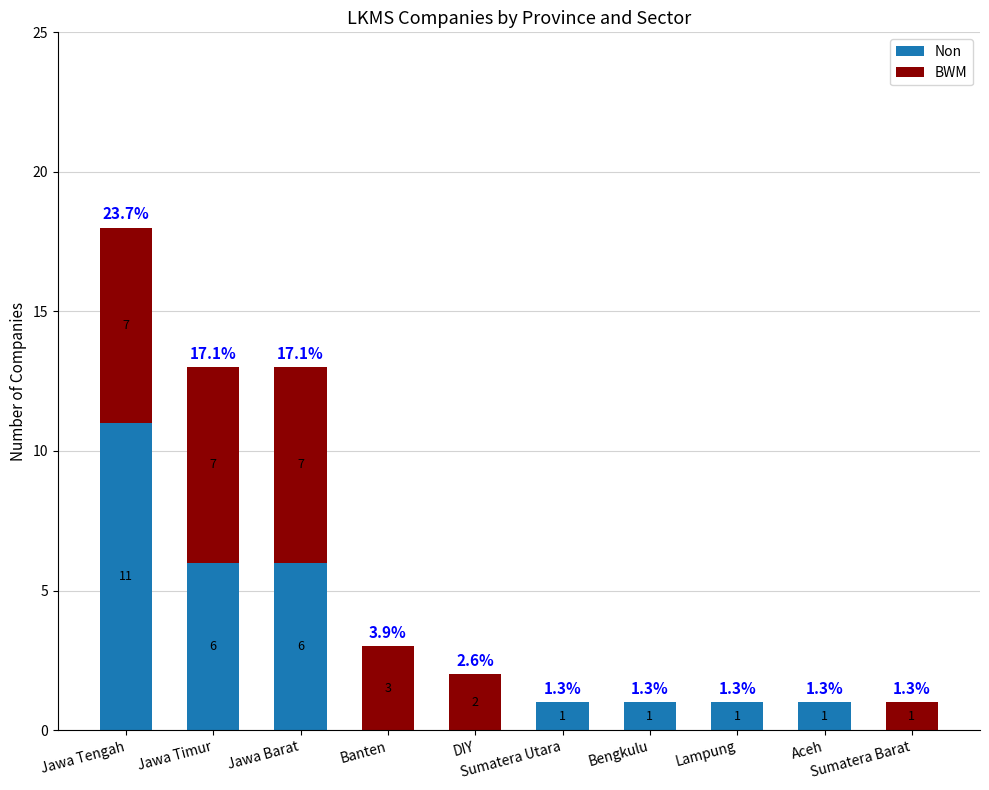

What is the maximum value for Non?

11